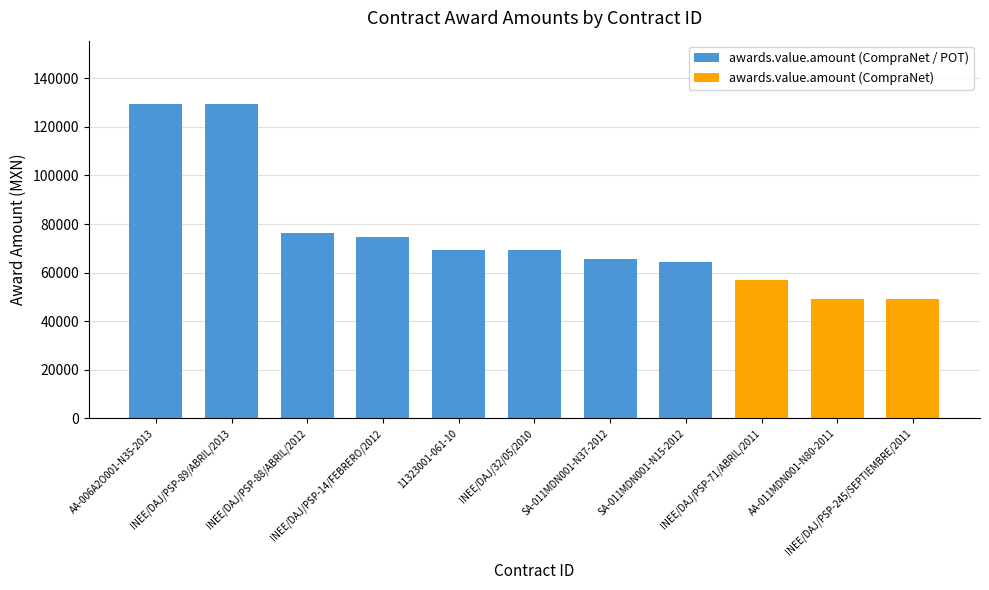

True or false: the data shows 69120.0 at 11323001-061-10.

True